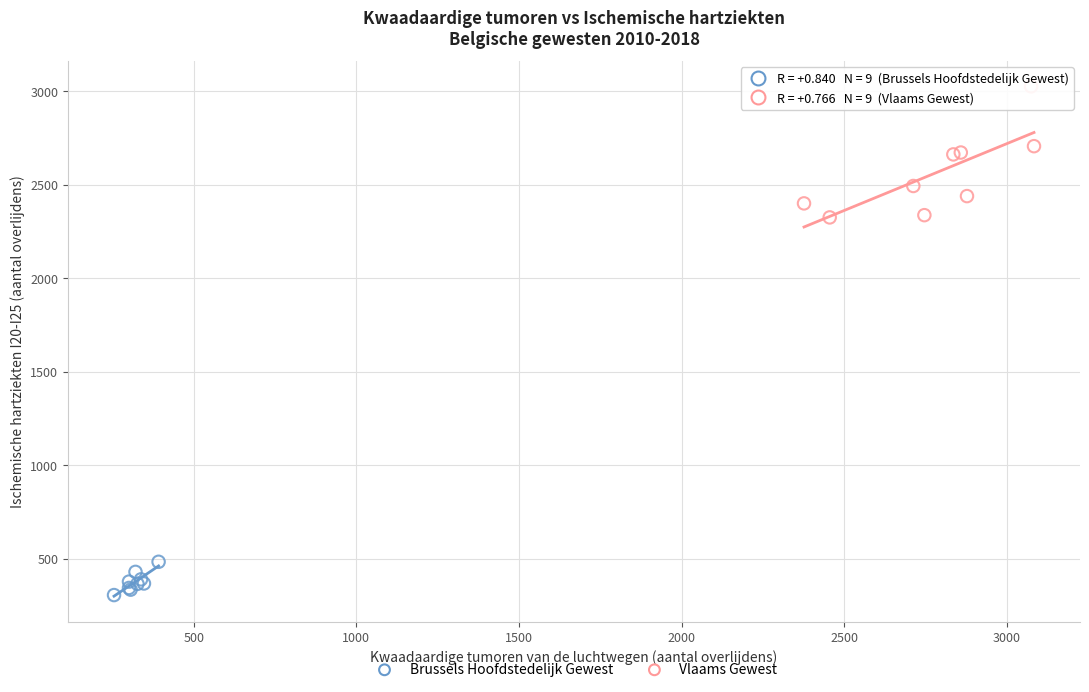

Which series contains the highest Y value?

Vlaams Gewest